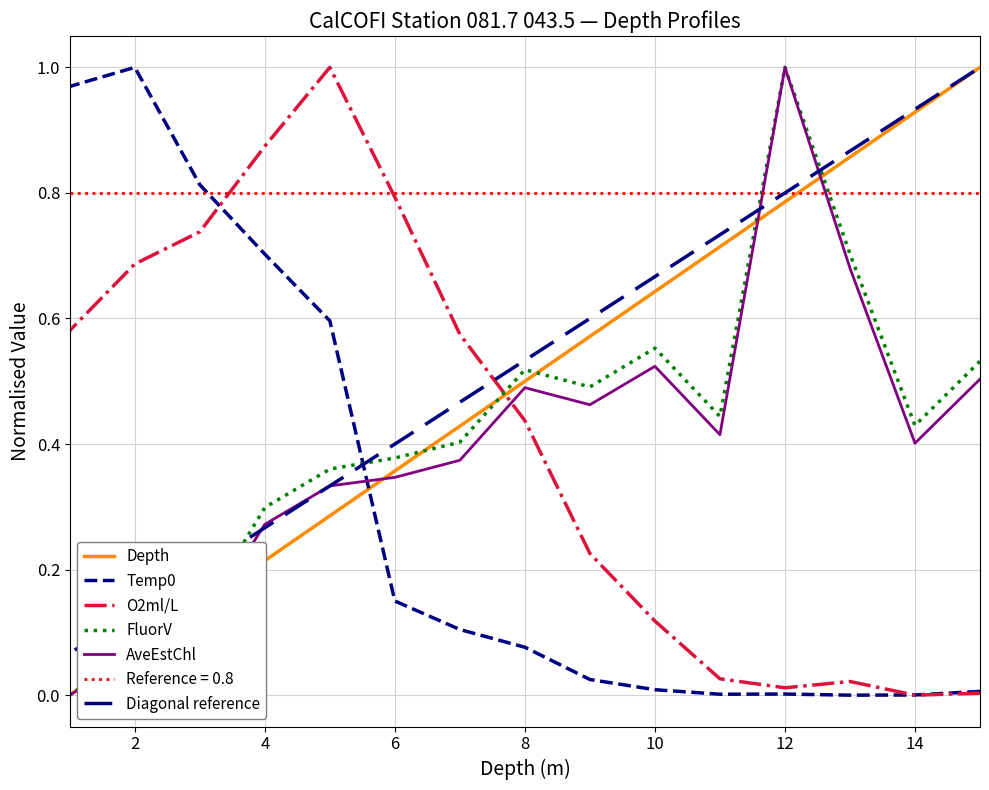

Between 13 and 11, which is larger?

13